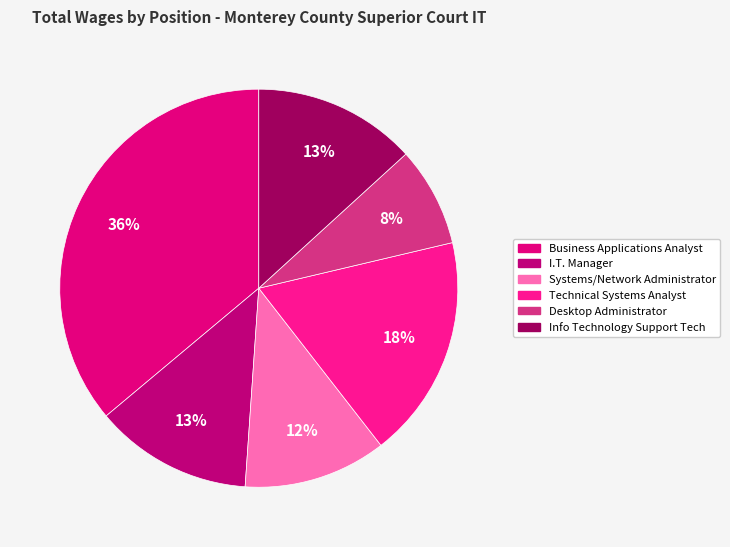

Is it true that Info Technology Support Tech is 27% of the pie?

False